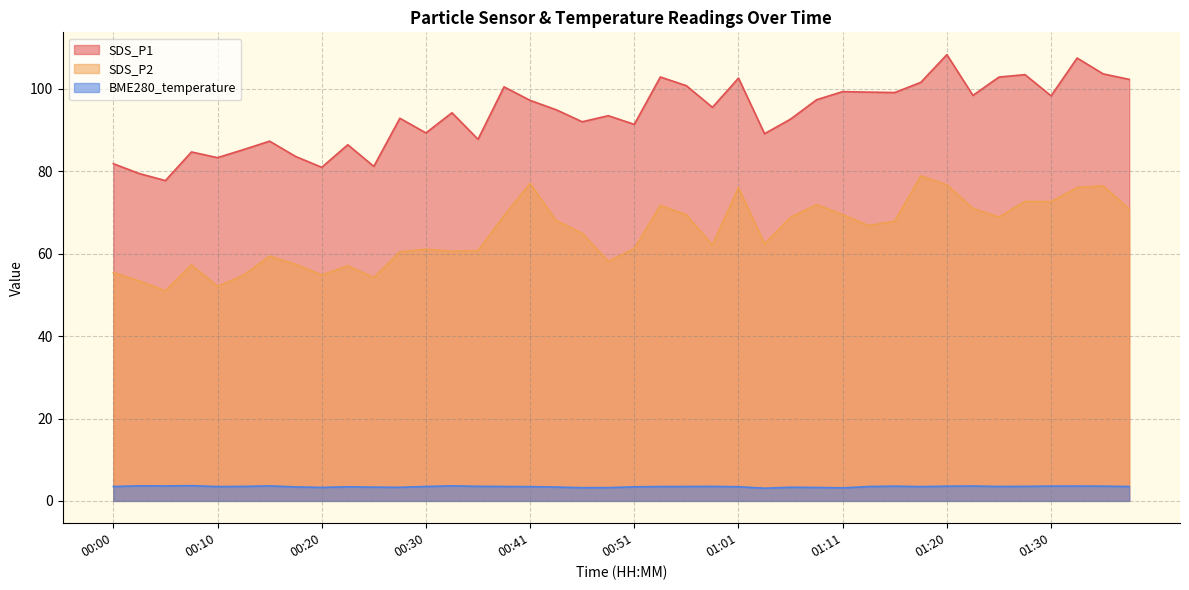

What is the greatest value displayed?

108.3